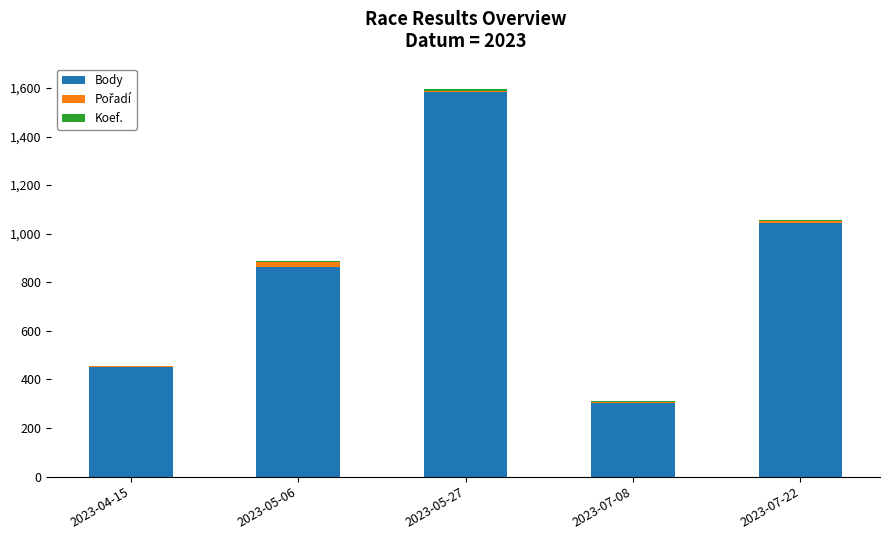

At which category is the sum across all series the highest?

2023-05-27